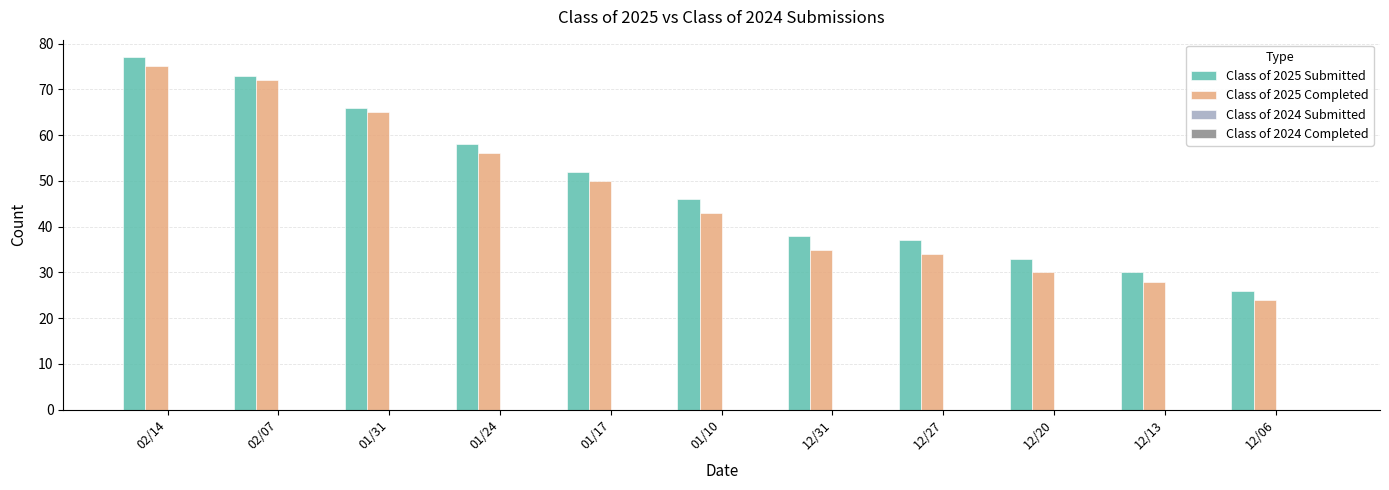

What is the greatest value displayed?

77